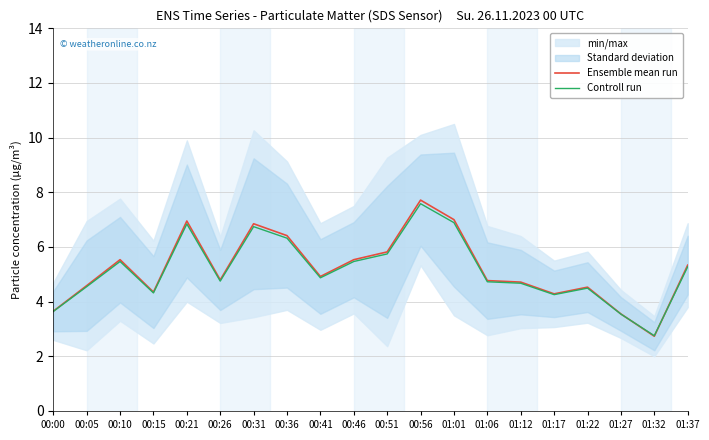

True or false: Controll run has a value of 1.1 at 01:17.

False